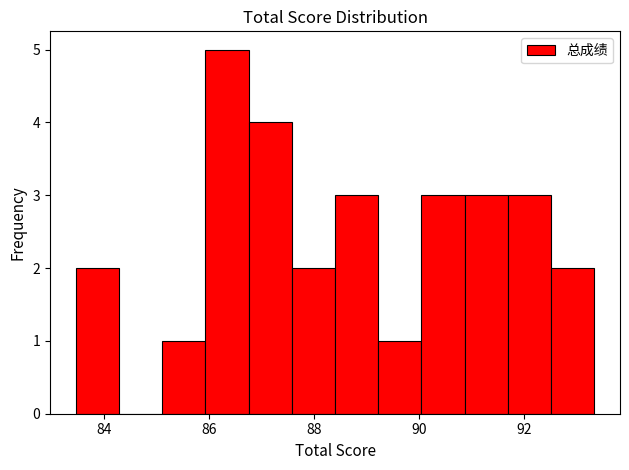

How tall is the bar that spans 89.2 to 90.0 on the x-axis? Neither the bar edges nor the heights are printed on the chart, so give them approximately, as read against the axes.

1